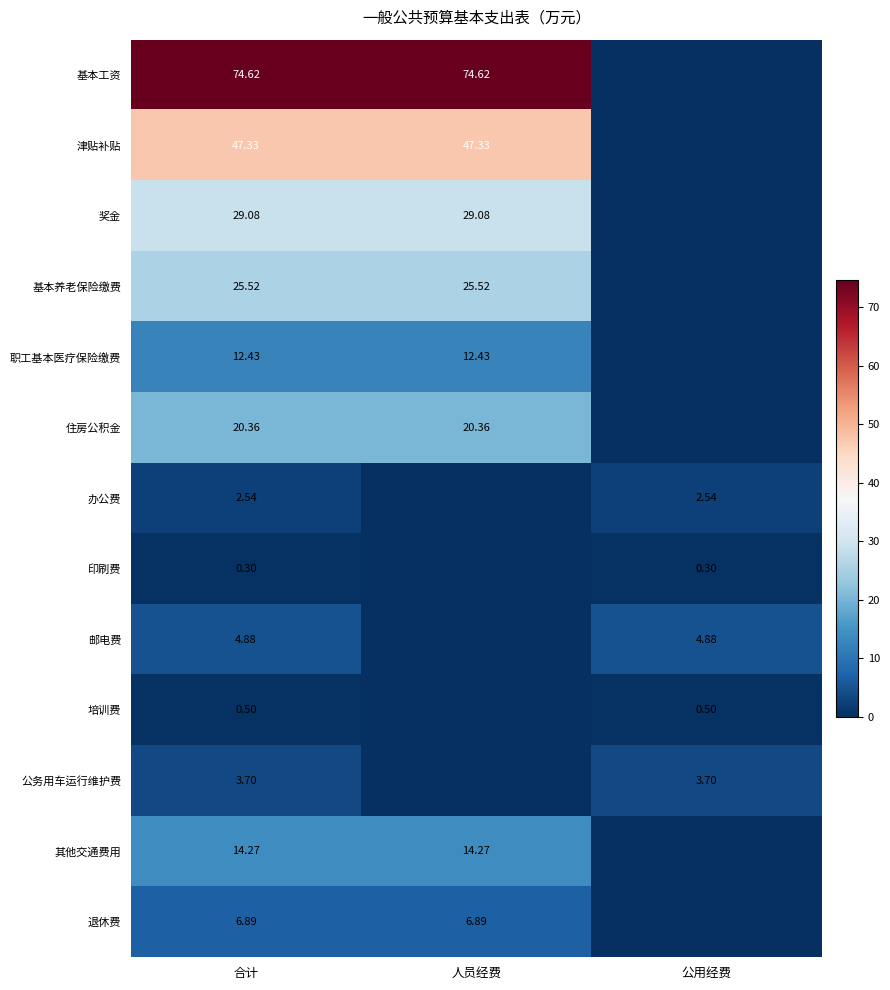

Is the value of 职工基本医疗保险缴费 at 合计 greater than the value of 印刷费 at 合计?

Yes